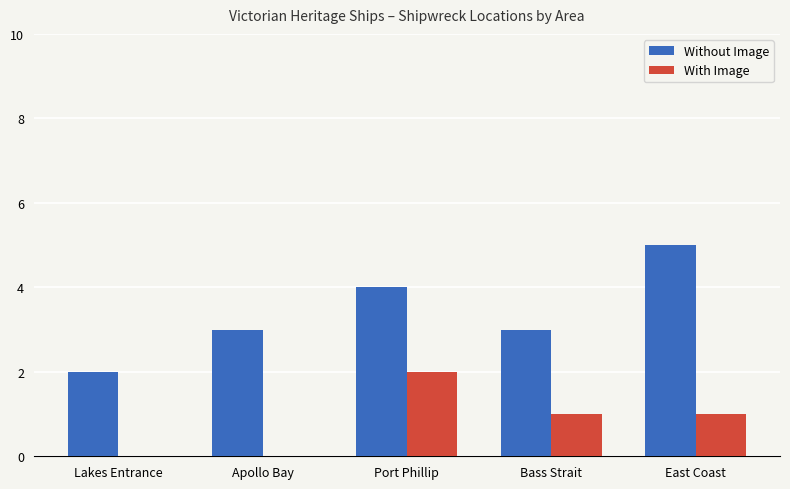

Are the bars horizontal?

No